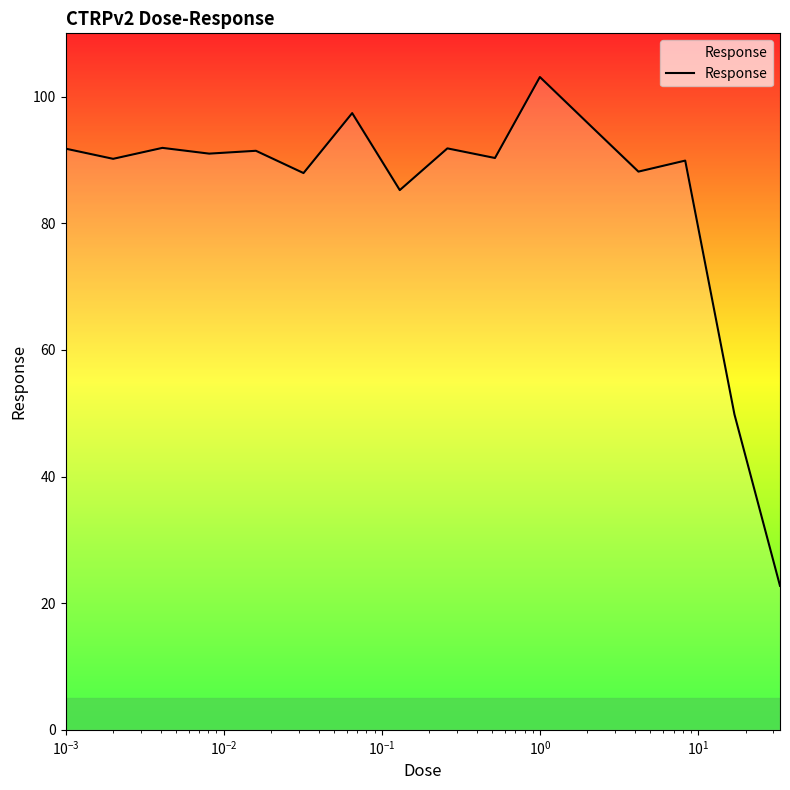

What is the minimum value shown in the chart?

22.7